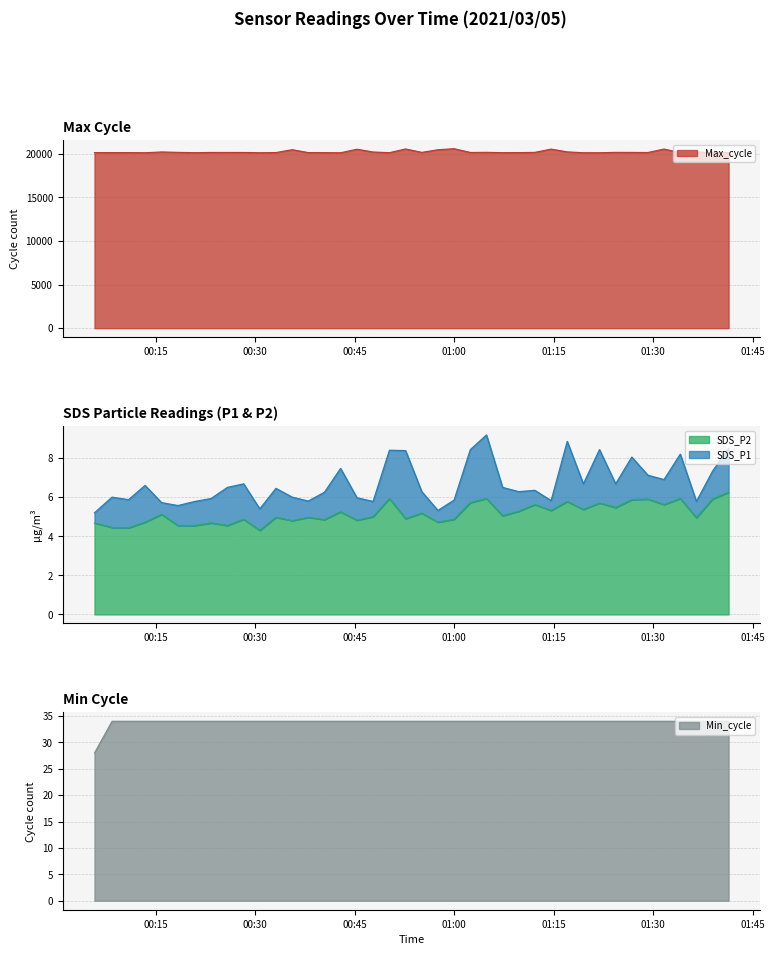

True or false: SDS_P1 has a value of 6.0 at 2021/03/05 00:08:24.

True